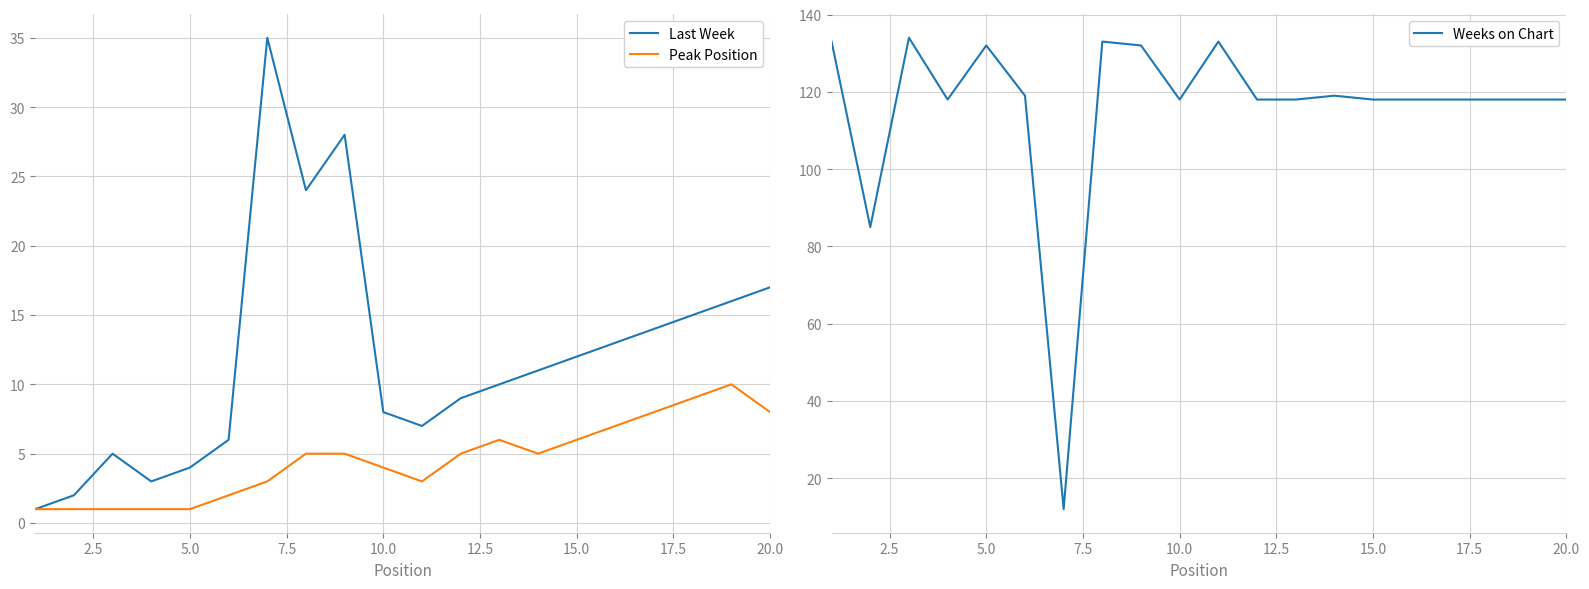

Is it true that Last Week equals 2 at 7.5?

False